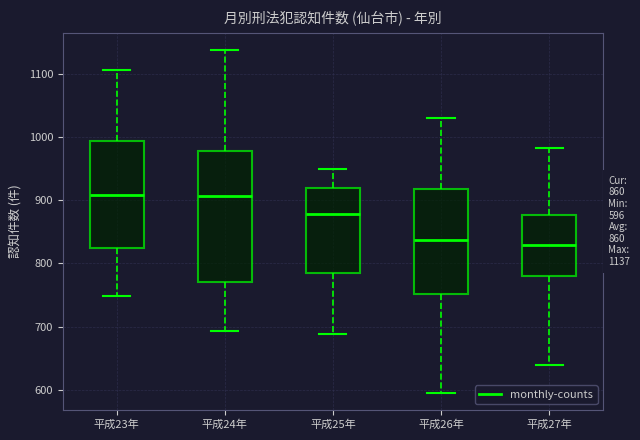

Comparing the boxes themselves (not the whiskers), which one is the tallest?

平成24年